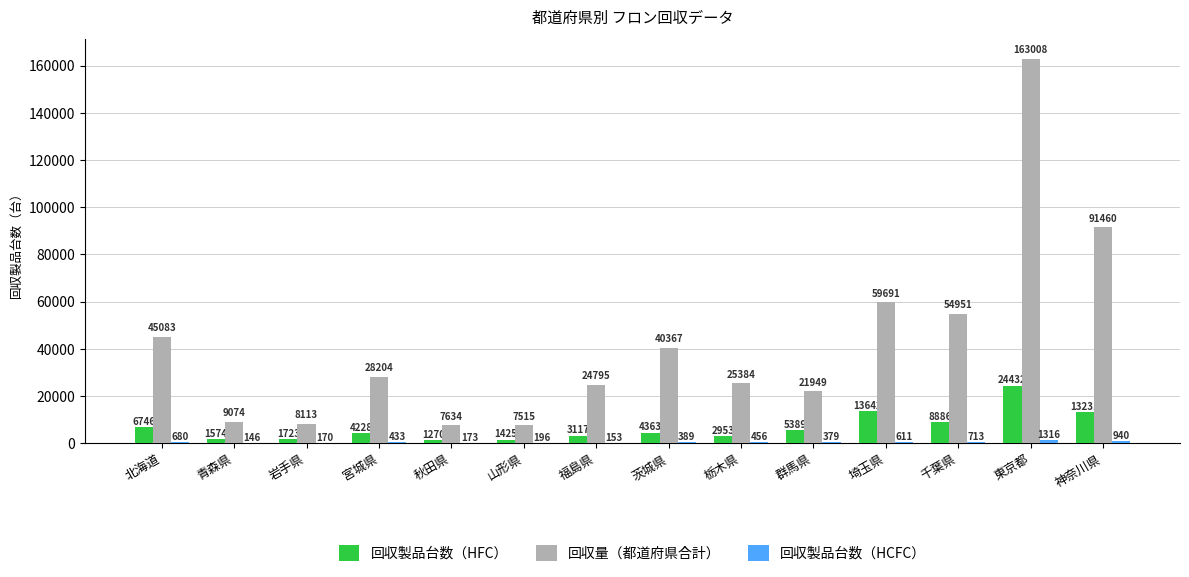

At which category is the sum across all series the highest?

東京都